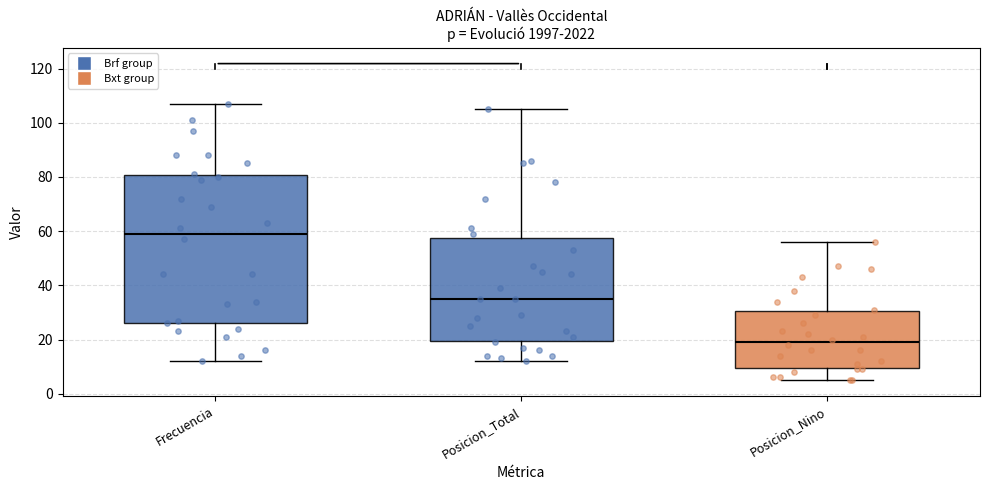

Where does the median line of the box for Posicion_Total sit on the y-axis? The values are not printed on the chart, so give them approximately, as read against the axis.

36